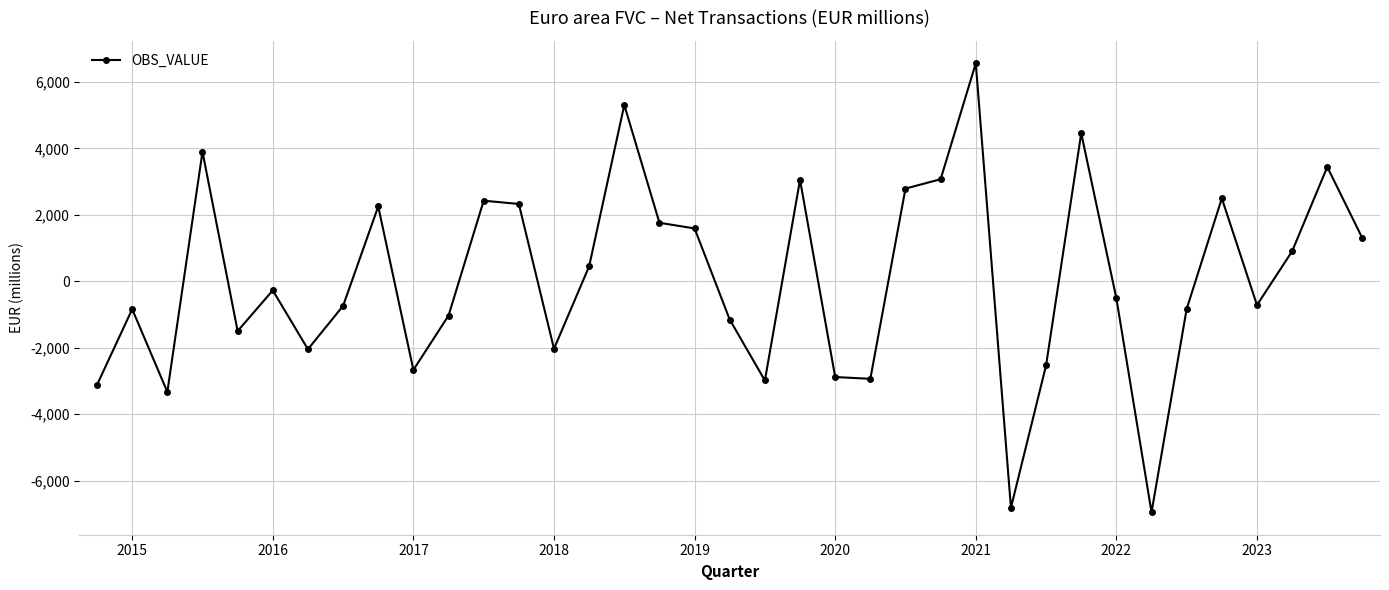

Count the number of values greater than -515.

18